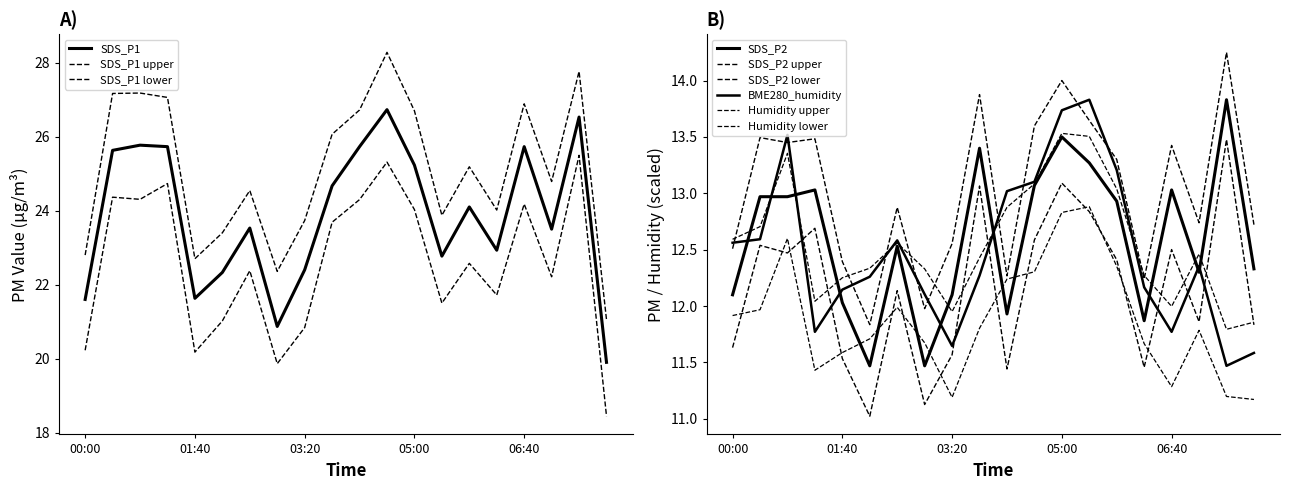

Reading right to left, what are all the values shown in this chart?

SDS_P1: 07:55=19.9	07:30=26.5	07:05=23.5	06:40=25.7	06:15=22.9	05:50=24.1	05:25=22.8	05:00=25.2	04:35=26.7	04:10=25.7	03:45=24.7	03:20=22.4	02:55=20.9	02:30=23.5	02:05=22.3	01:40=21.6	01:15=25.7	00:50=25.8	00:25=25.6	00:00=21.6
SDS_P2: 07:55=12.3	07:30=13.8	07:05=12.3	06:40=13.0	06:15=11.9	05:50=12.9	05:25=13.3	05:00=13.5	04:35=13.1	04:10=11.9	03:45=13.4	03:20=12.1	02:55=11.5	02:30=12.5	02:05=11.5	01:40=12.0	01:15=13.0	00:50=13.0	00:25=13.0	00:00=12.1
BME280_humidity: 07:55=11.6	07:30=11.5	07:05=12.4	06:40=11.8	06:15=12.2	05:50=13.2	05:25=13.8	05:00=13.7	04:35=13.1	04:10=13.0	03:45=12.3	03:20=11.6	02:55=12.1	02:30=12.6	02:05=12.3	01:40=12.1	01:15=11.8	00:50=13.5	00:25=12.6	00:00=12.6